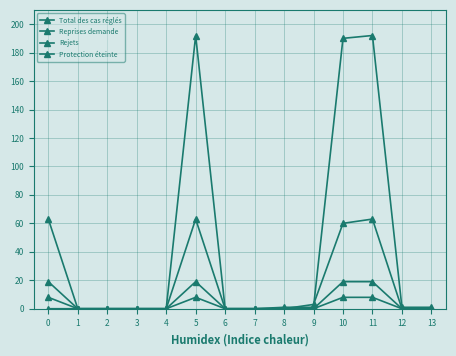

At how many categories does at least one series exceed 187?

3